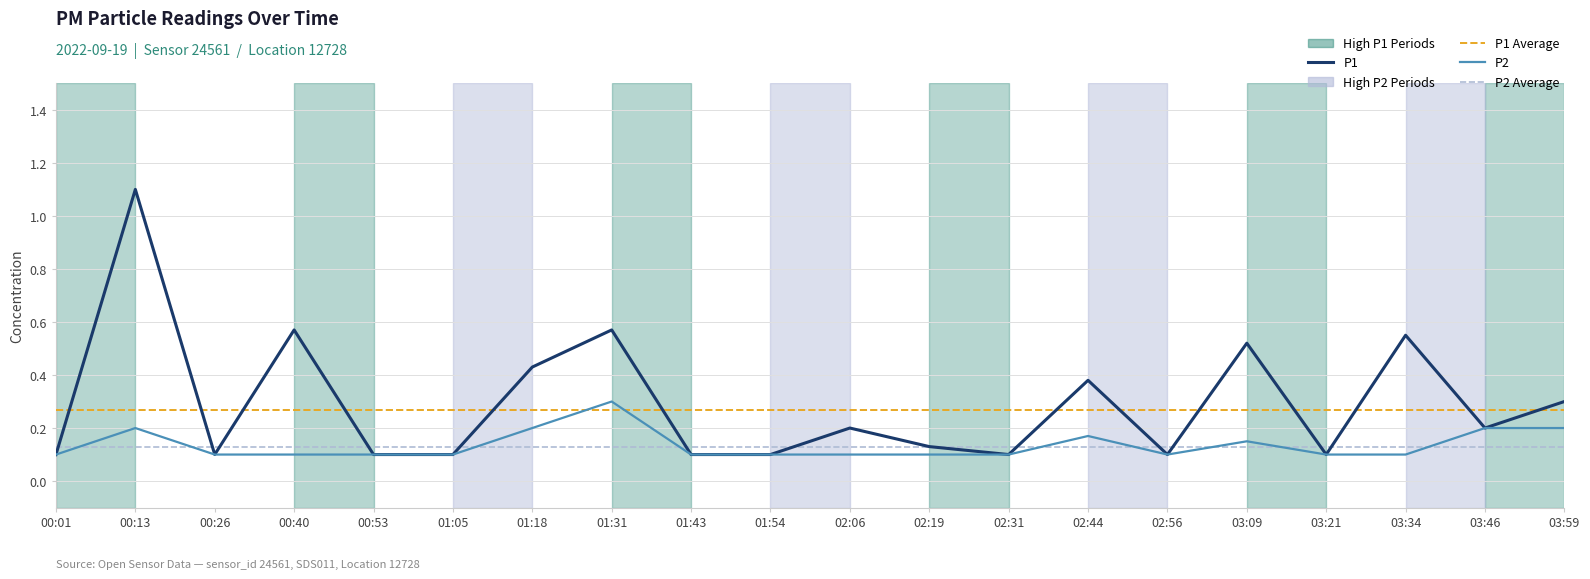

What is the difference between the maximum and minimum values in the P2 series?

0.2